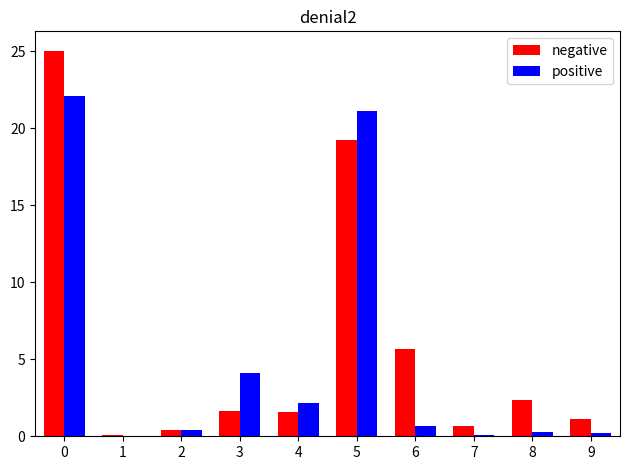

What is the total value across all series at 3?

5.8